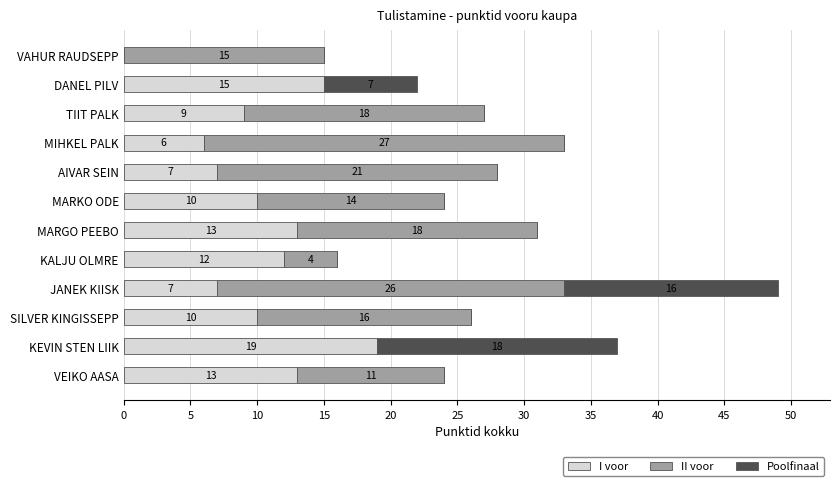

At which category is the sum across all series the highest?

JANEK KIISK